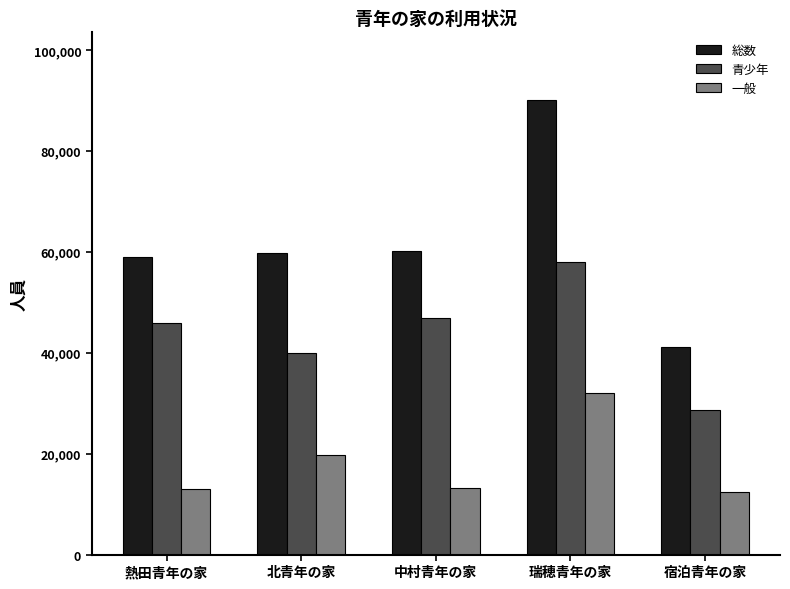

Read the 総数 value at 北青年の家.

59823